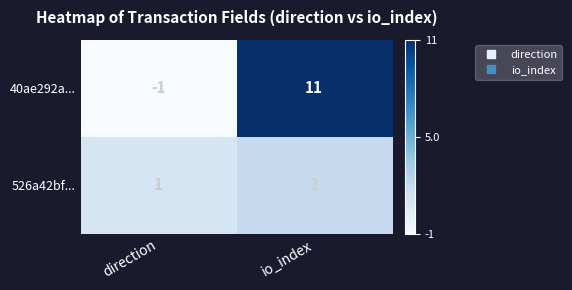

Where is 40ae292a... nearest to the value 5?

direction